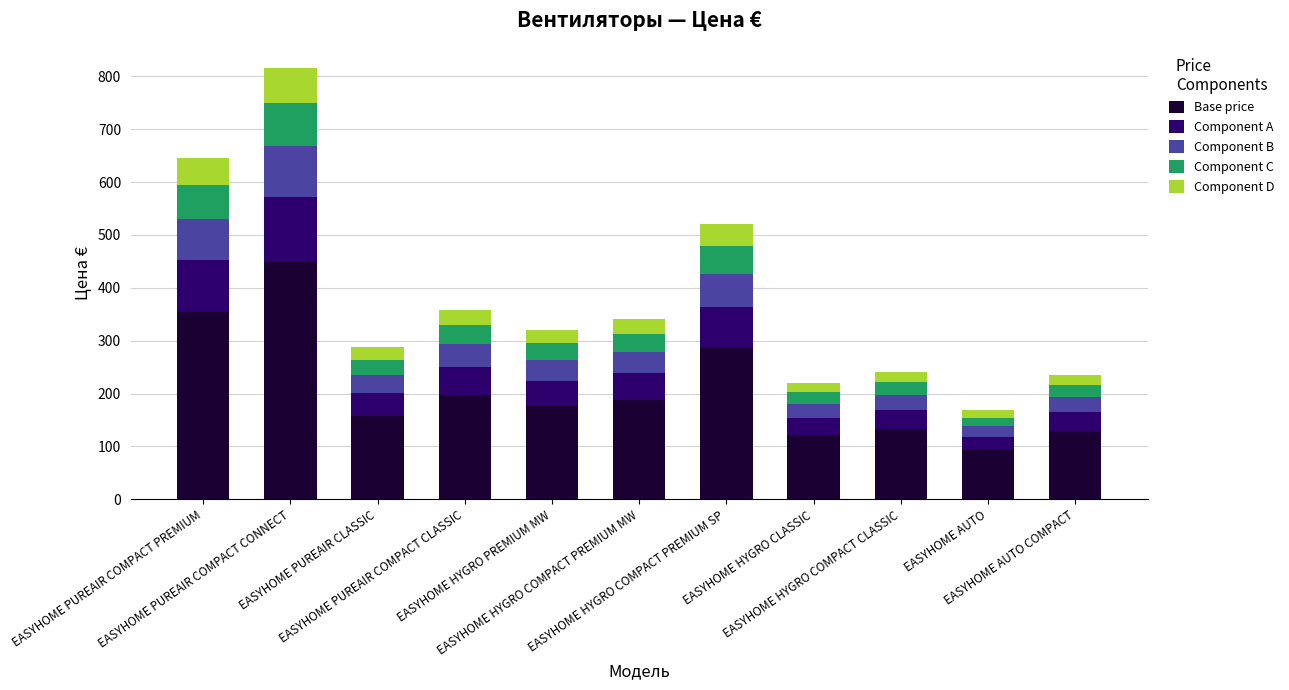

What is the lowest value of the Base price series?

92.5